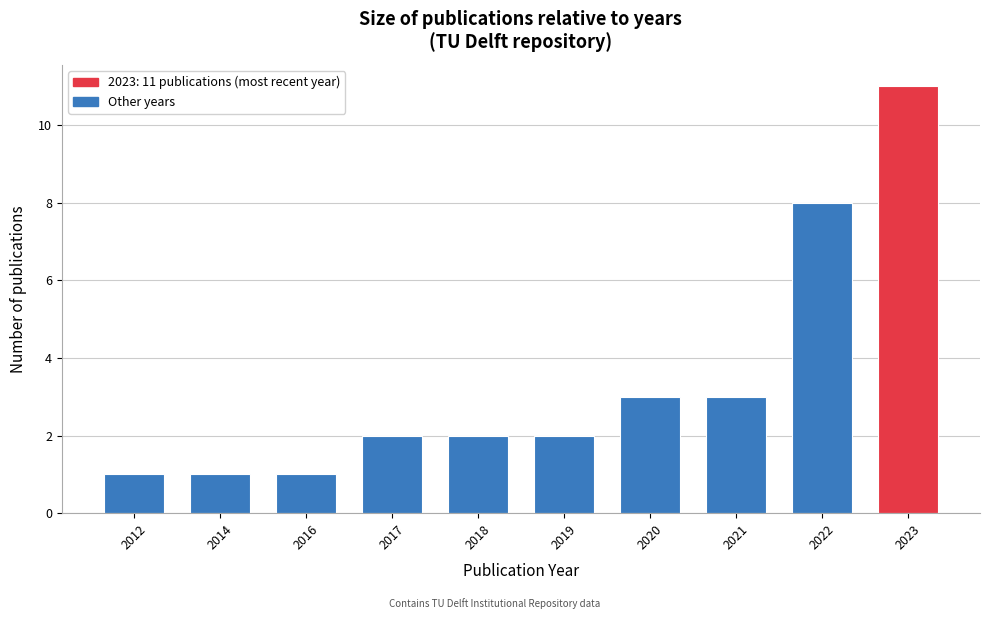

Reading right to left, extract all data points from this chart.

11	8	3	3	2	2	2	1	1	1